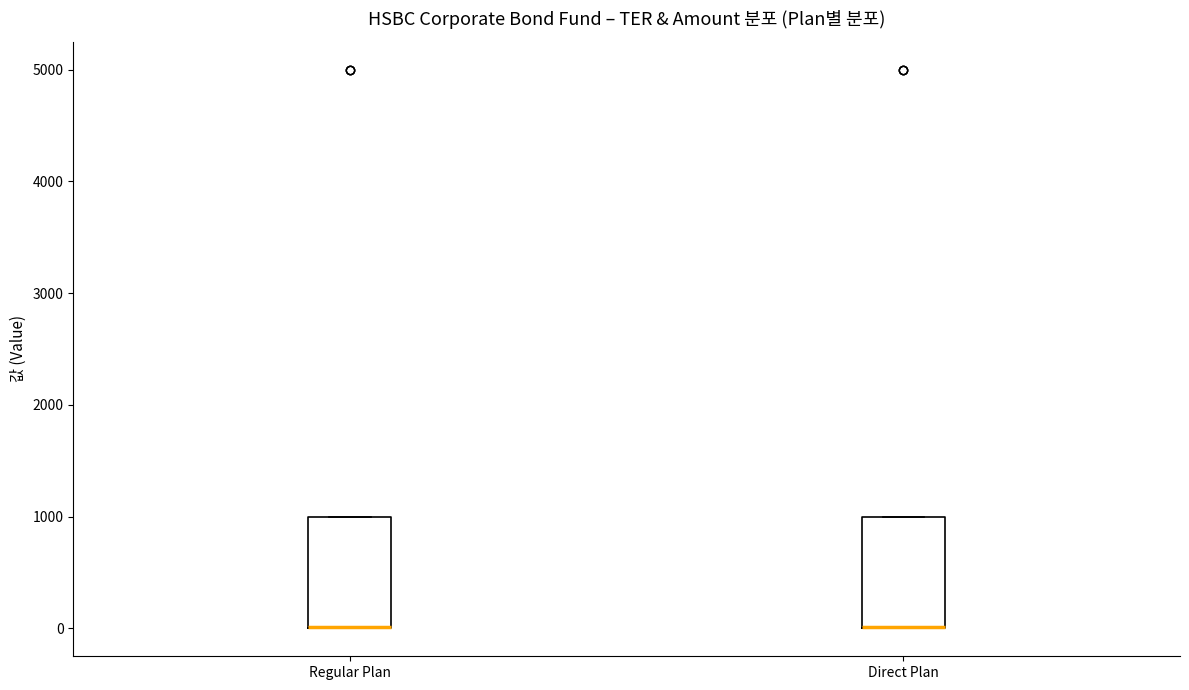

Reading left to right, transcribe this box plot: for each box, give where its median line is, the range the box spans, and where its two whiskers end, as read against the y-axis. The values are not printed on the chart, so give them approximately, as read against the axis.

Regular Plan: median 0 (drawn on the box's lower edge), box 0 to 1000, whiskers 0 to 1000
Direct Plan: median 0 (drawn on the box's lower edge), box 0 to 1000, whiskers 0 to 1000